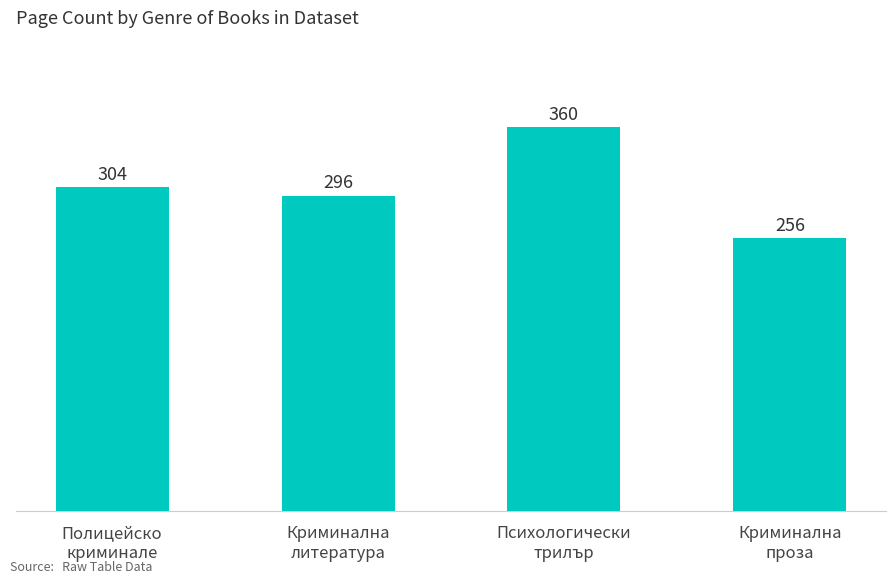

Rank the categories by value from lowest to highest.

Криминална
проза, Криминална
литература, Полицейско
криминале, Психологически
трилър